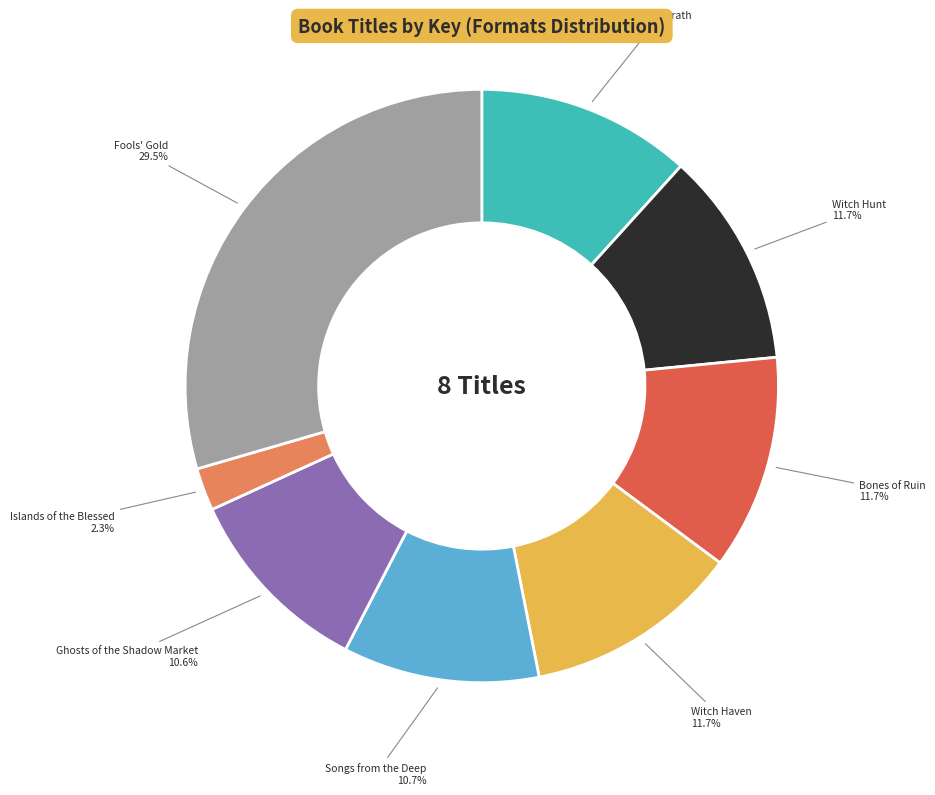

Does Islands of the Blessed account for over 50% of the chart?

No